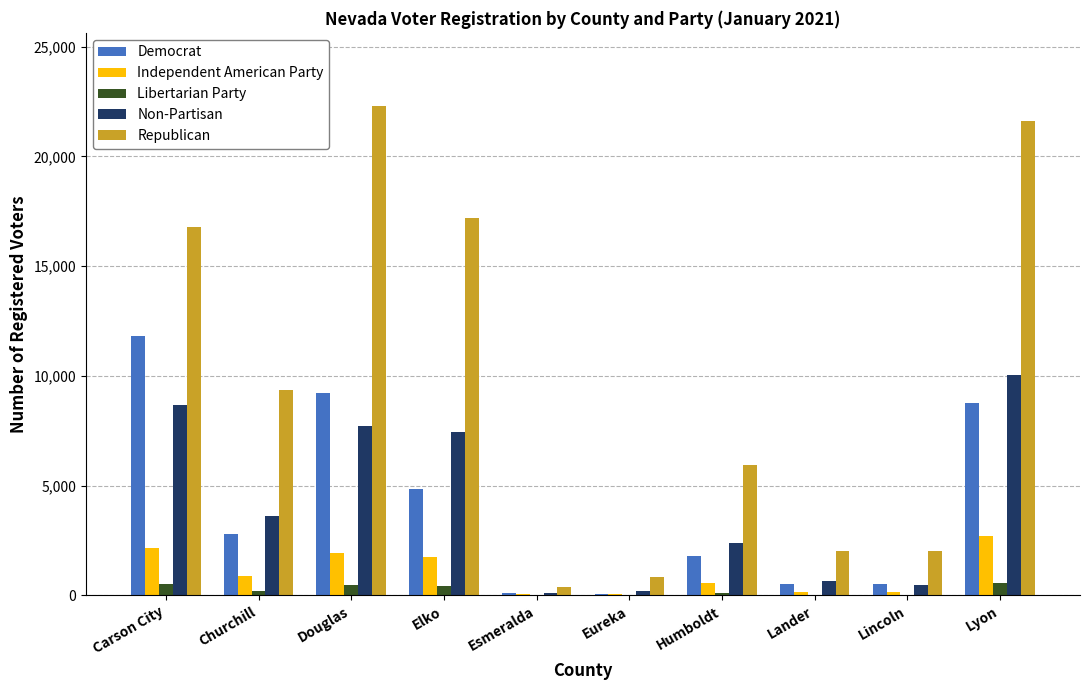

How many series are shown in this chart?

5